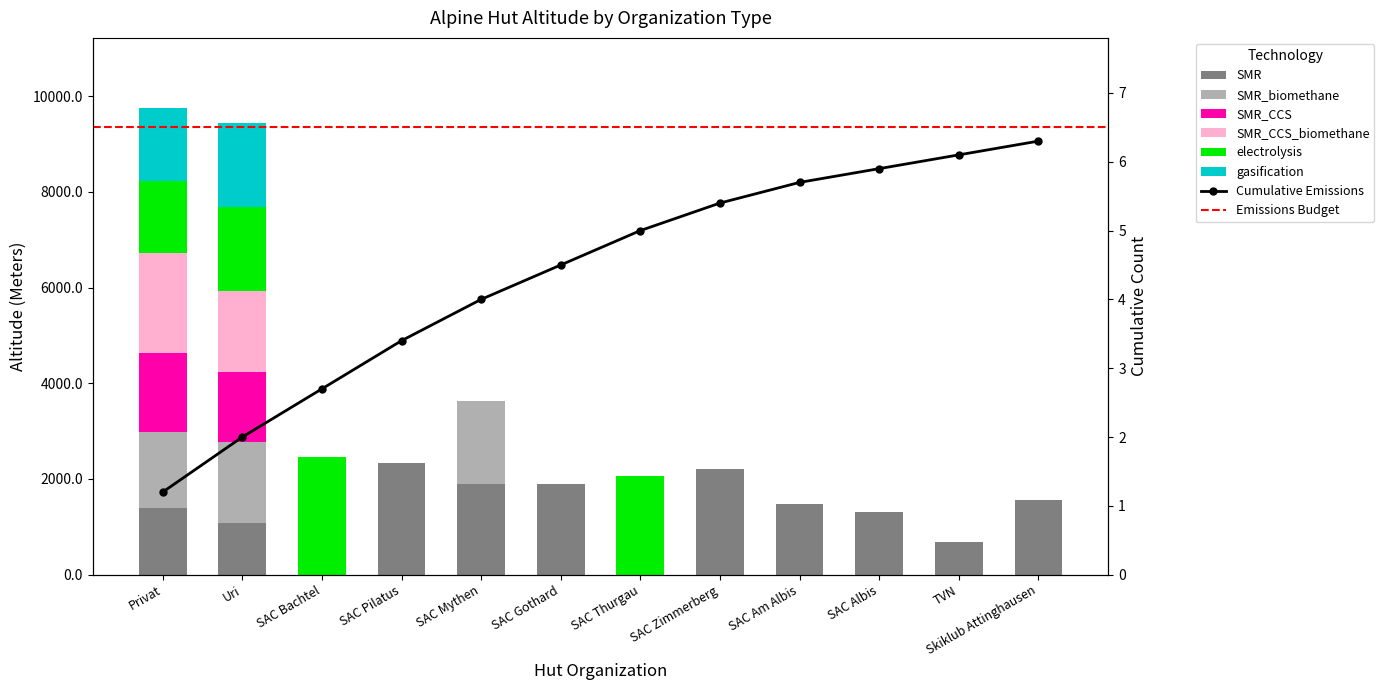

What is the spread (max minus min) of values at SAC Thurgau?

2052